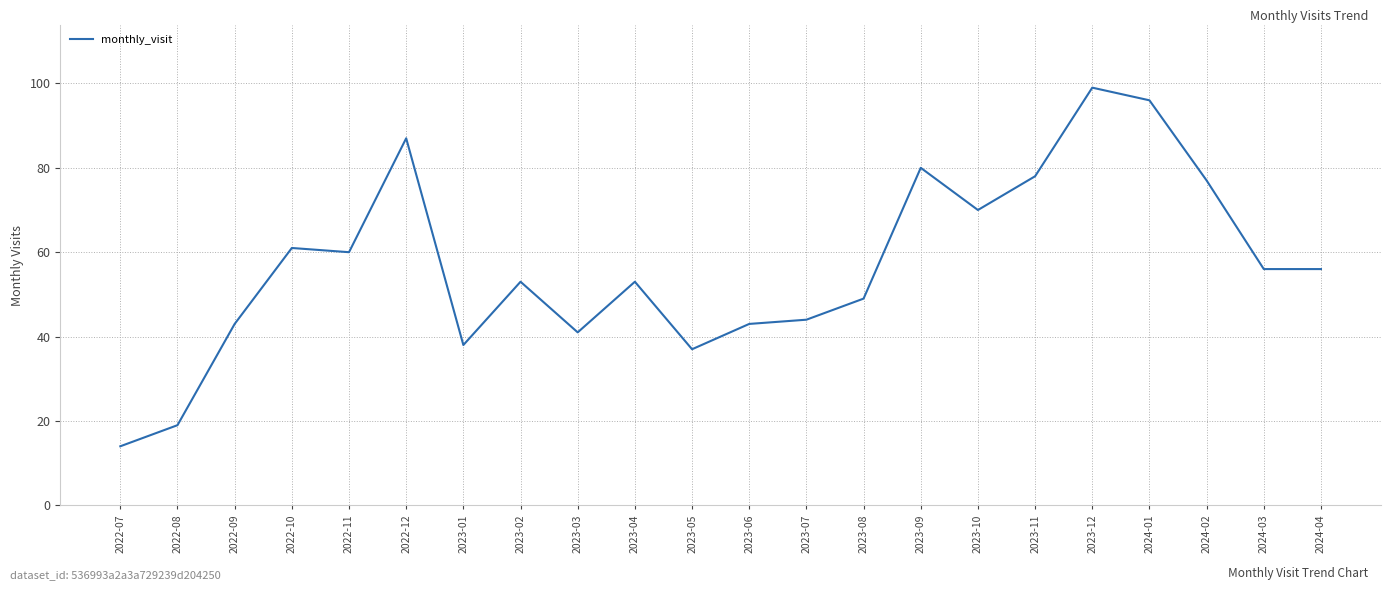

Reading left to right, extract all data points from this chart.

14	19	43	61	60	87	38	53	41	53	37	43	44	49	80	70	78	99	96	77	56	56